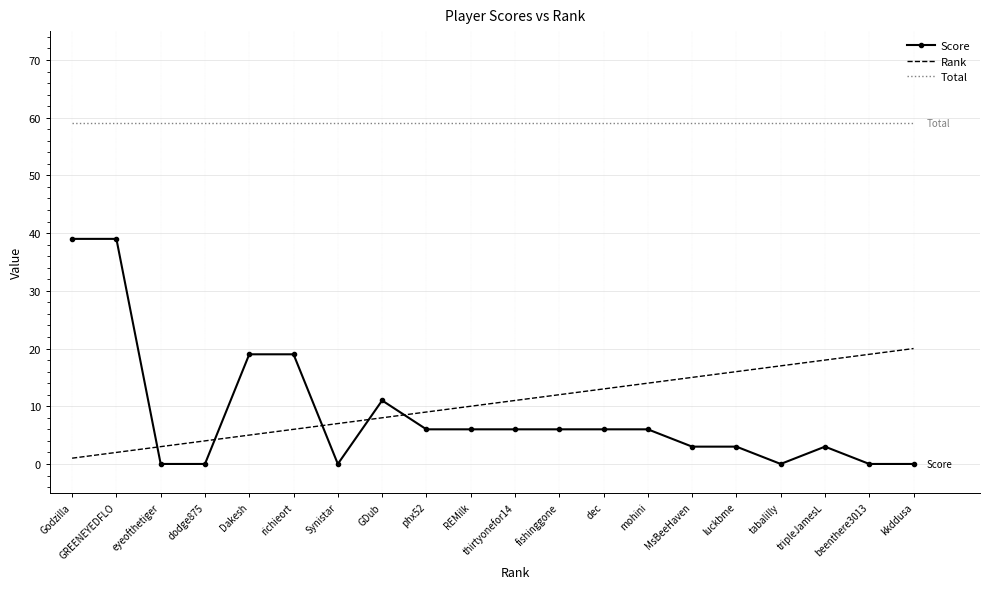

What position from the left is luckbme?

16